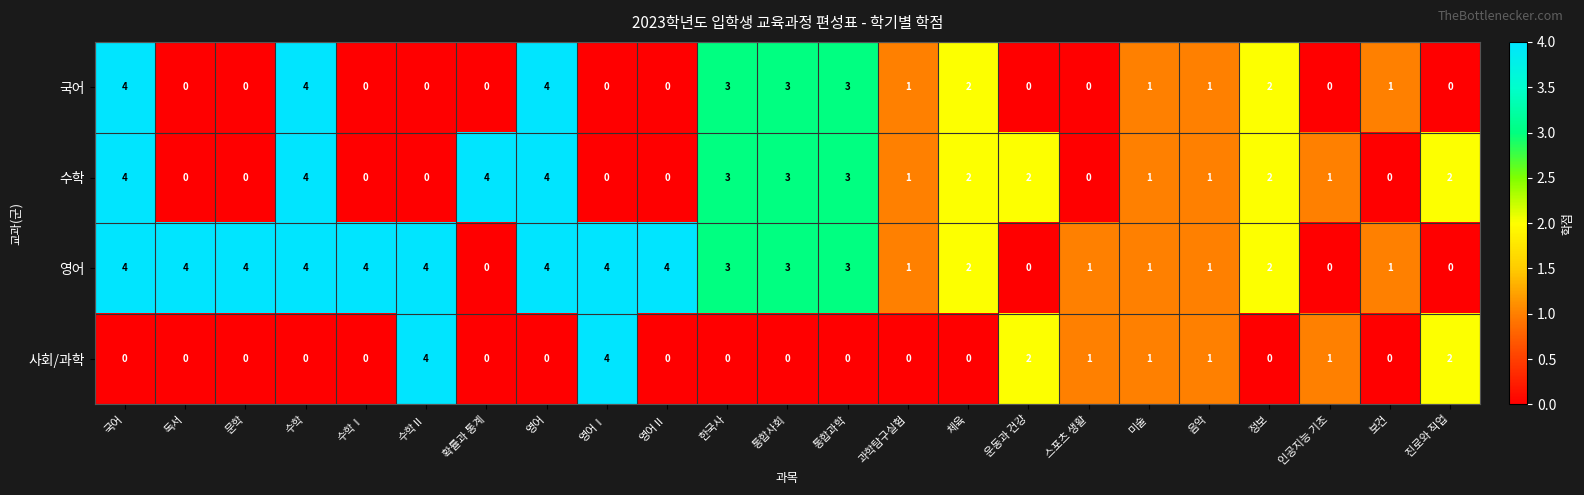

The 수학 series shows -3 at 영어Ⅱ. True or false?

False